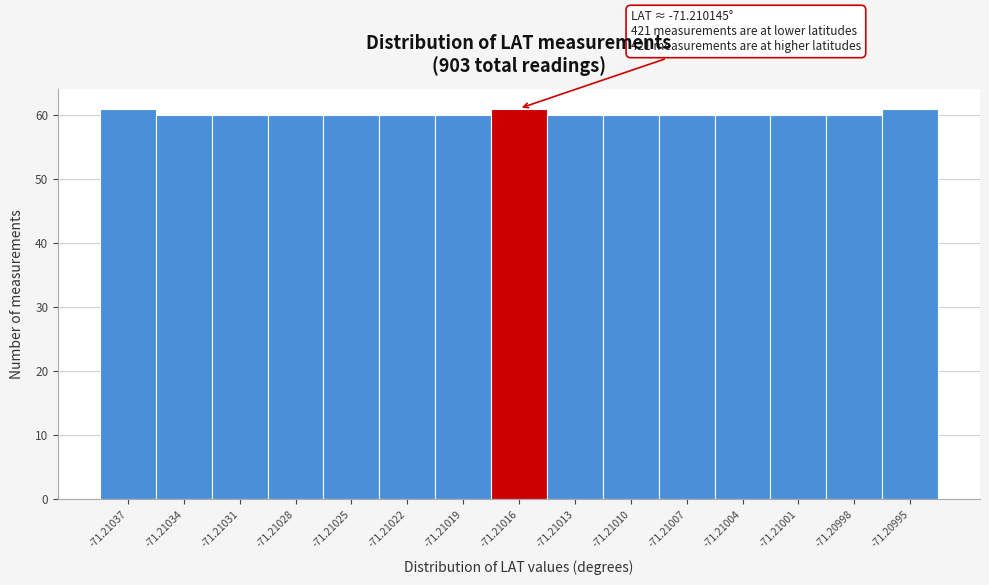

Reading left to right, transcribe all the data shown in this chart.

-71.21037=61	-71.21034=60	-71.21031=60	-71.21028=60	-71.21025=60	-71.21022=60	-71.21019=60	-71.21016=61	-71.21013=60	-71.21010=60	-71.21007=60	-71.21004=60	-71.21001=60	-71.20998=60	-71.20995=61